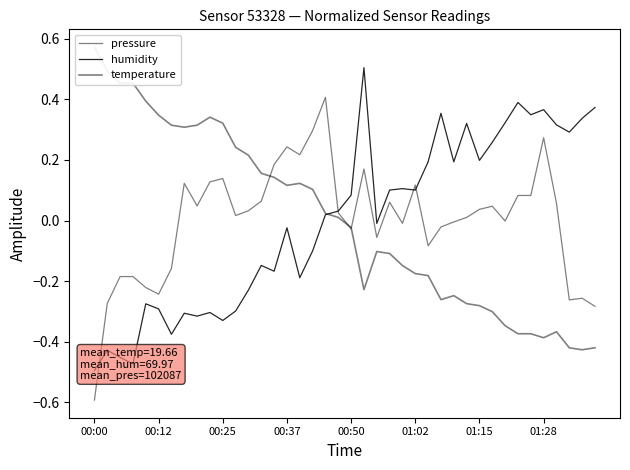

How many lines are shown in the chart?

3